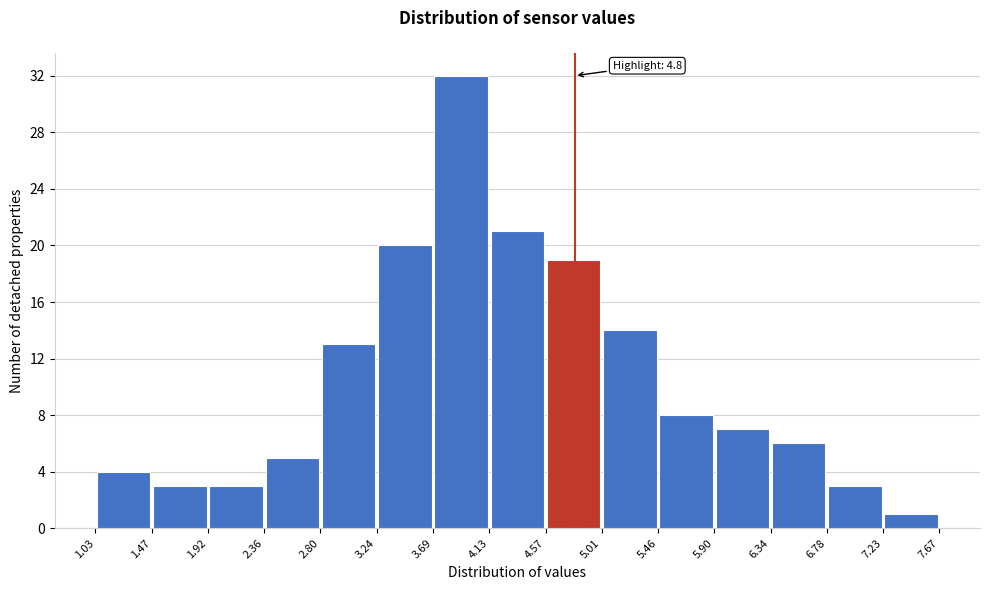

Which range on the x-axis has the tallest bar?

3.69 to 4.13